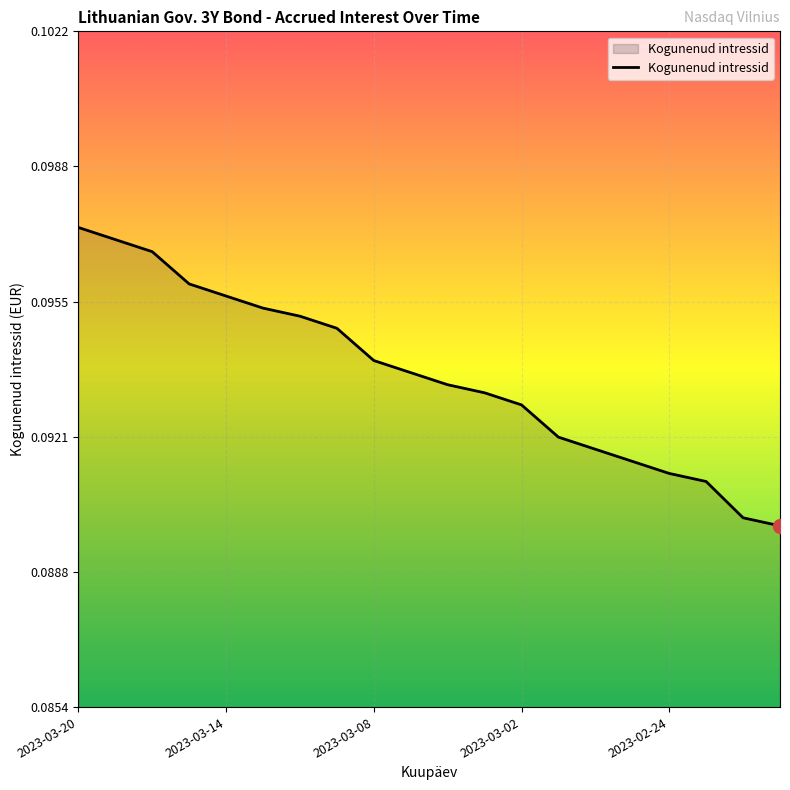

What is the maximum value shown in the chart?

0.1